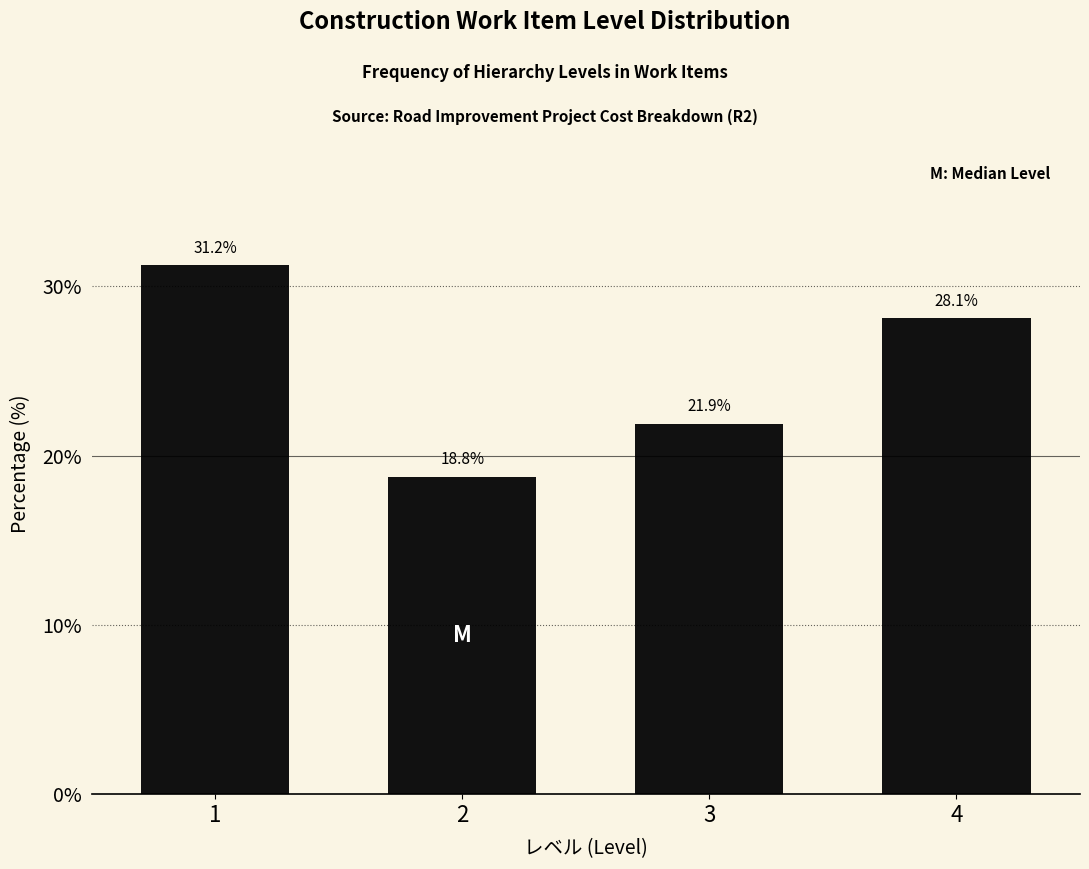

What is the average value?

25.0